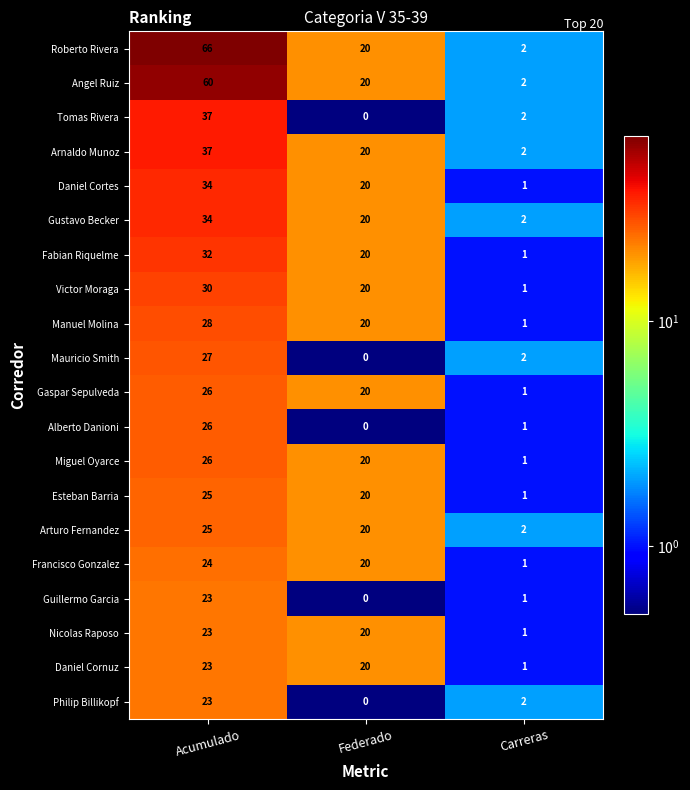

List the labels in order of Esteban Barria value, largest first.

Acumulado, Federado, Carreras